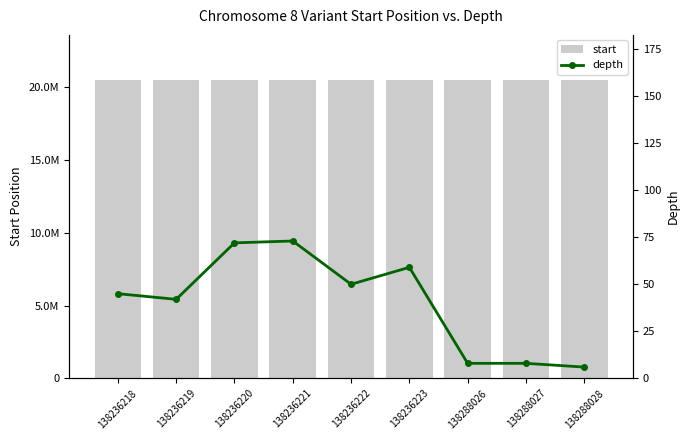

What are all the series names shown in the legend?

start, depth